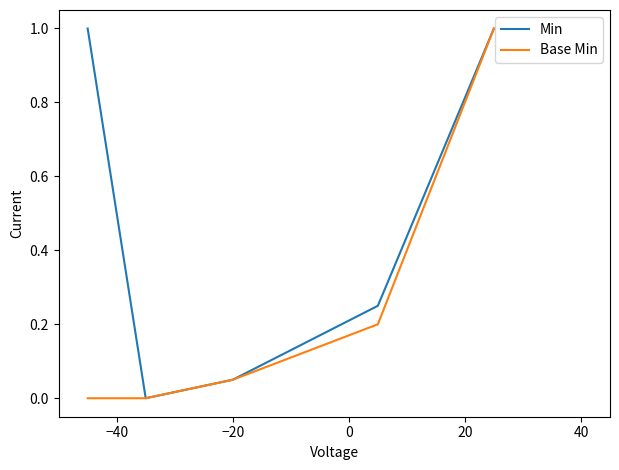

What are all the series names shown in the legend?

Min, Base Min